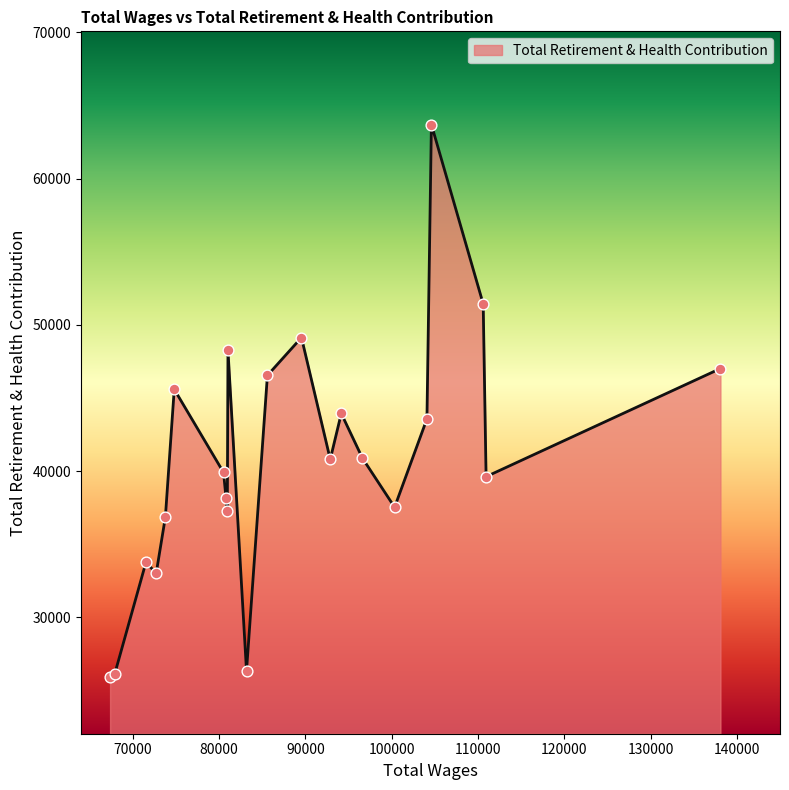

What is the minimum value shown in the chart?

25940